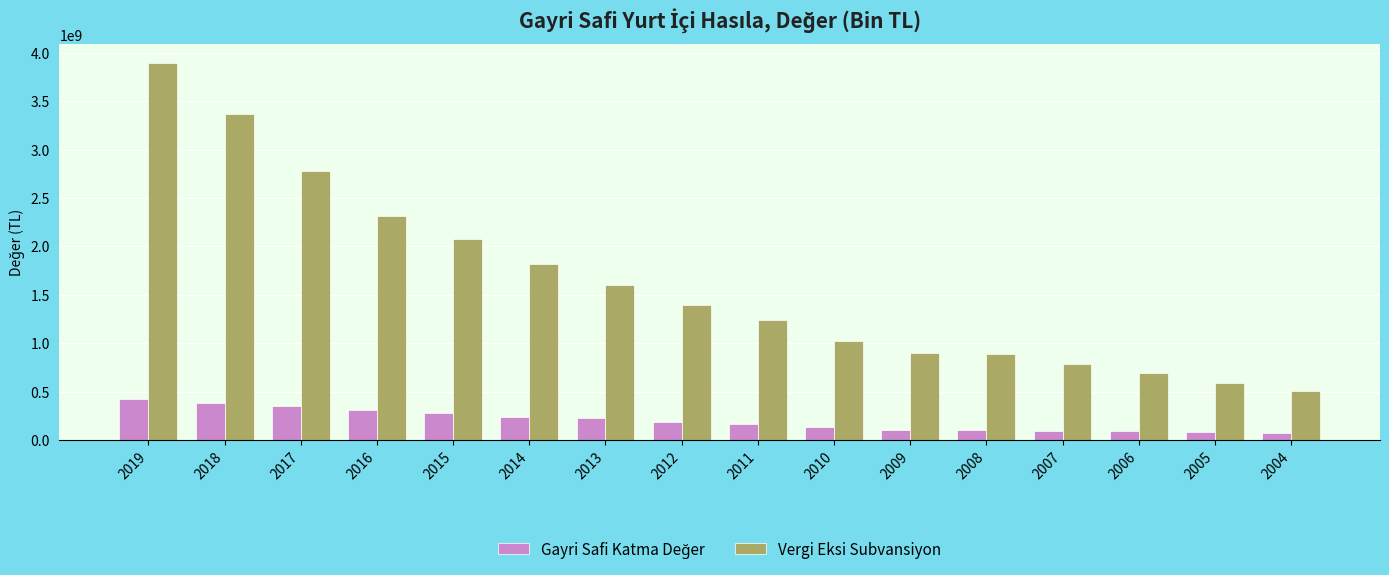

The value of Vergi Eksi Subvansiyon at 2013 is 1599039310. True or false?

True